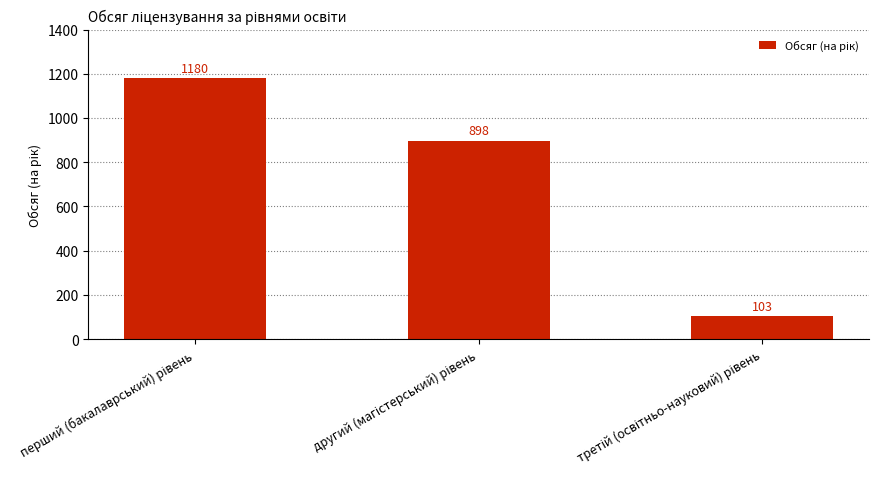

Are the bars horizontal?

No